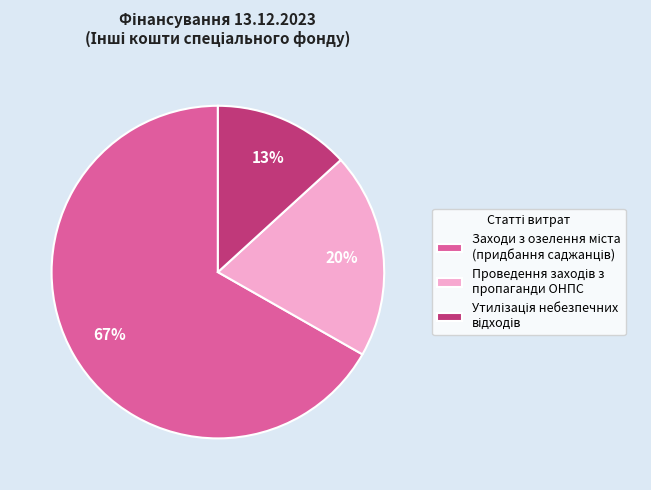

To the nearest percent, what is the difference between the largest and smallest slice percentages?

54%